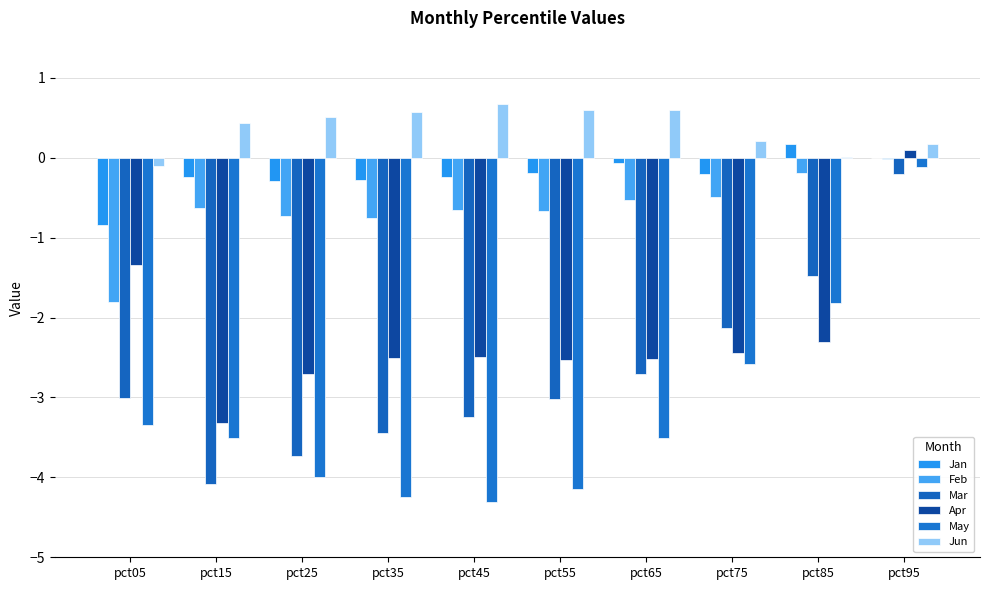

Reading left to right, extract all data points from this chart.

Jan: -0.8	-0.2	-0.3	-0.3	-0.2	-0.2	-0.1	-0.2	0.2	-0.0
Feb: -1.8	-0.6	-0.7	-0.8	-0.6	-0.7	-0.5	-0.5	-0.2	-0.0
Mar: -3.0	-4.1	-3.7	-3.4	-3.2	-3.0	-2.7	-2.1	-1.5	-0.2
Apr: -1.3	-3.3	-2.7	-2.5	-2.5	-2.5	-2.5	-2.4	-2.3	0.1
May: -3.3	-3.5	-4.0	-4.3	-4.3	-4.1	-3.5	-2.6	-1.8	-0.1
Jun: -0.1	0.4	0.5	0.6	0.7	0.6	0.6	0.2	0.0	0.2